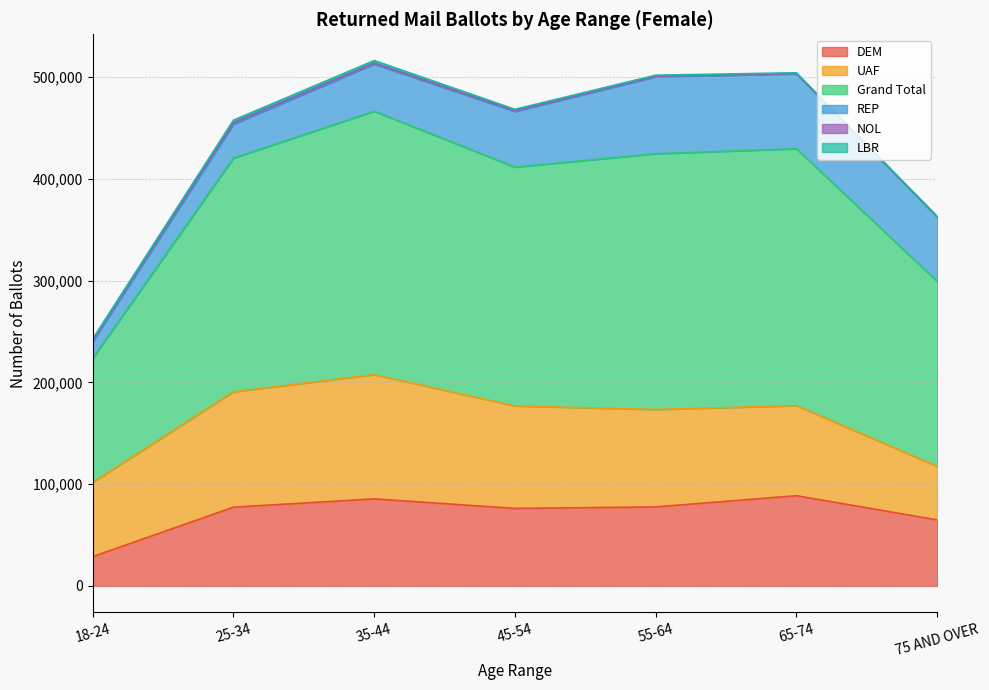

What is the label of the 5th point from the left?

55-64